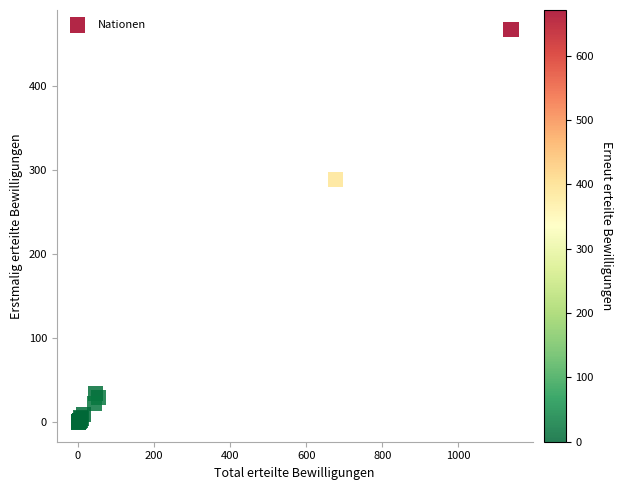

What Y value in the scatter plot is closest to 233?

289